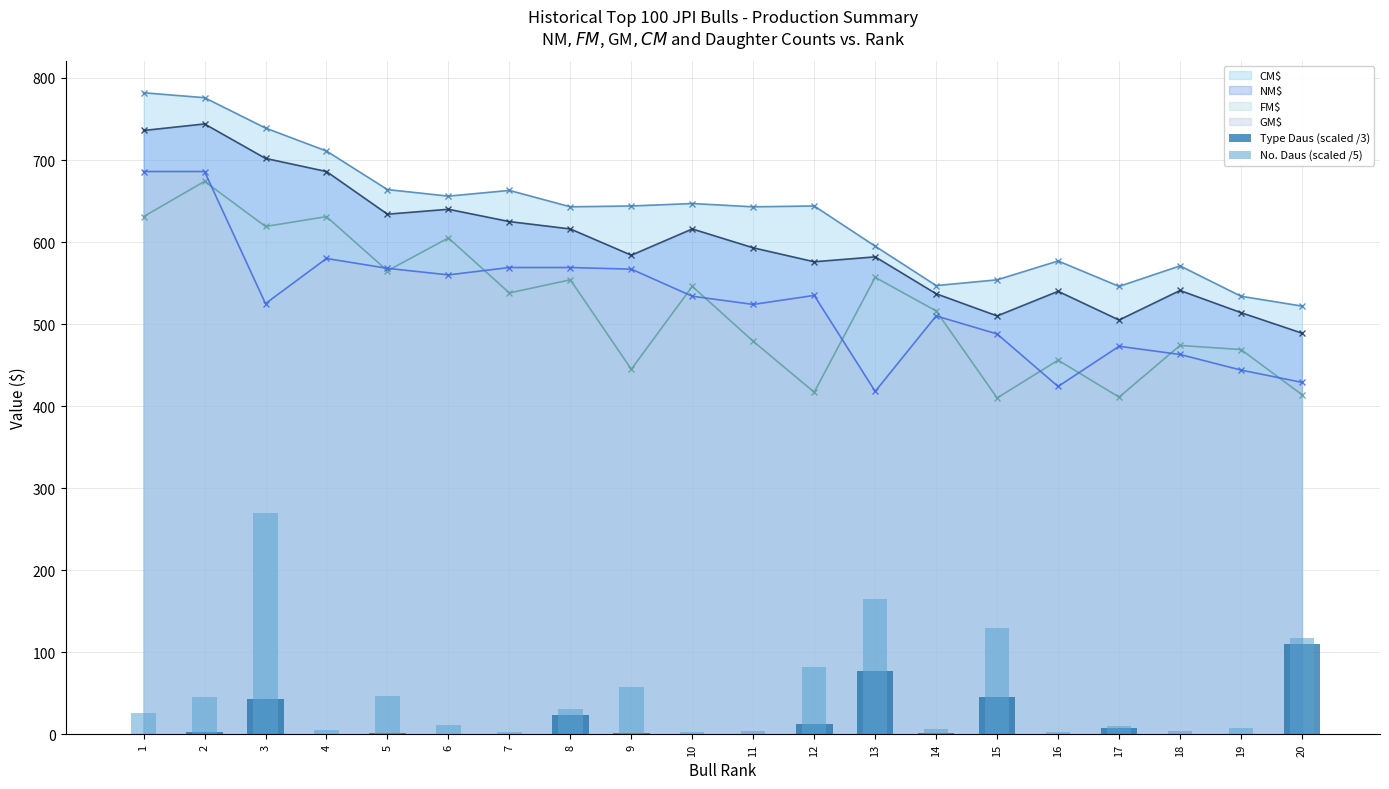

What is the value of the Type Daus (scaled /3) bar at the 17th from the left?

7.3